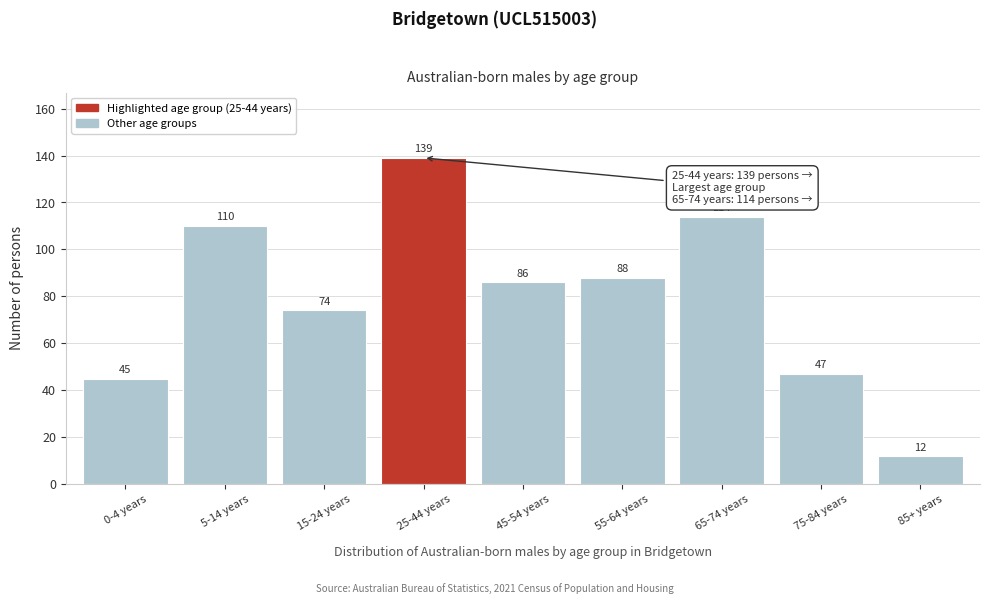

Reading right to left, what are all the values shown in this chart?

12	47	114	88	86	139	74	110	45